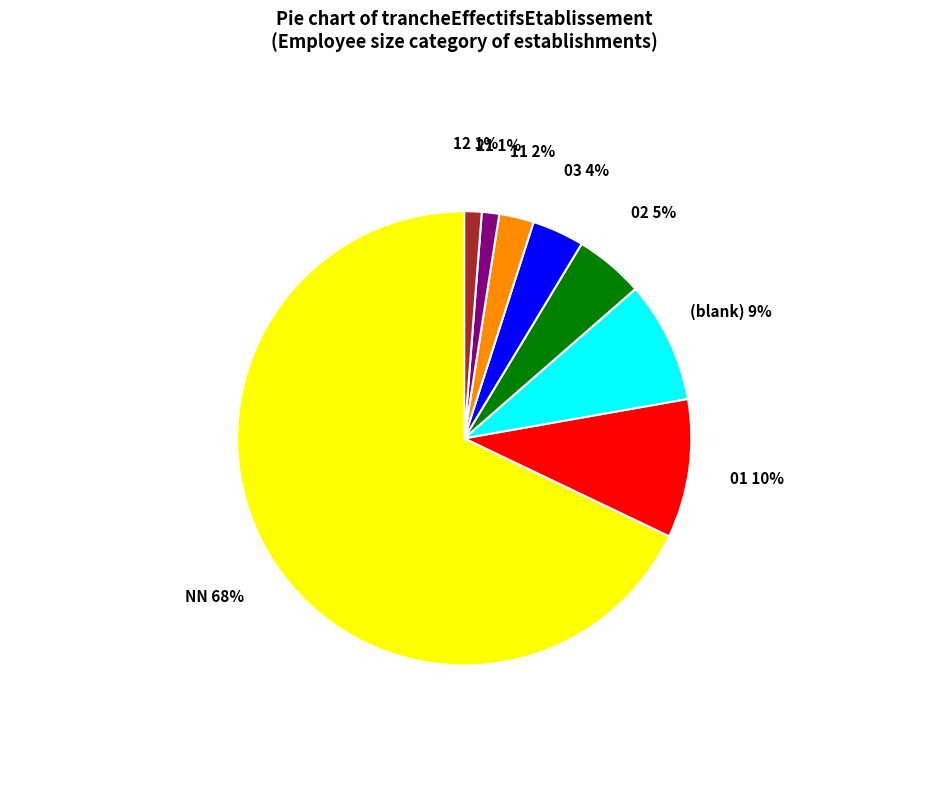

Which has a higher value, (blank) or NN?

NN